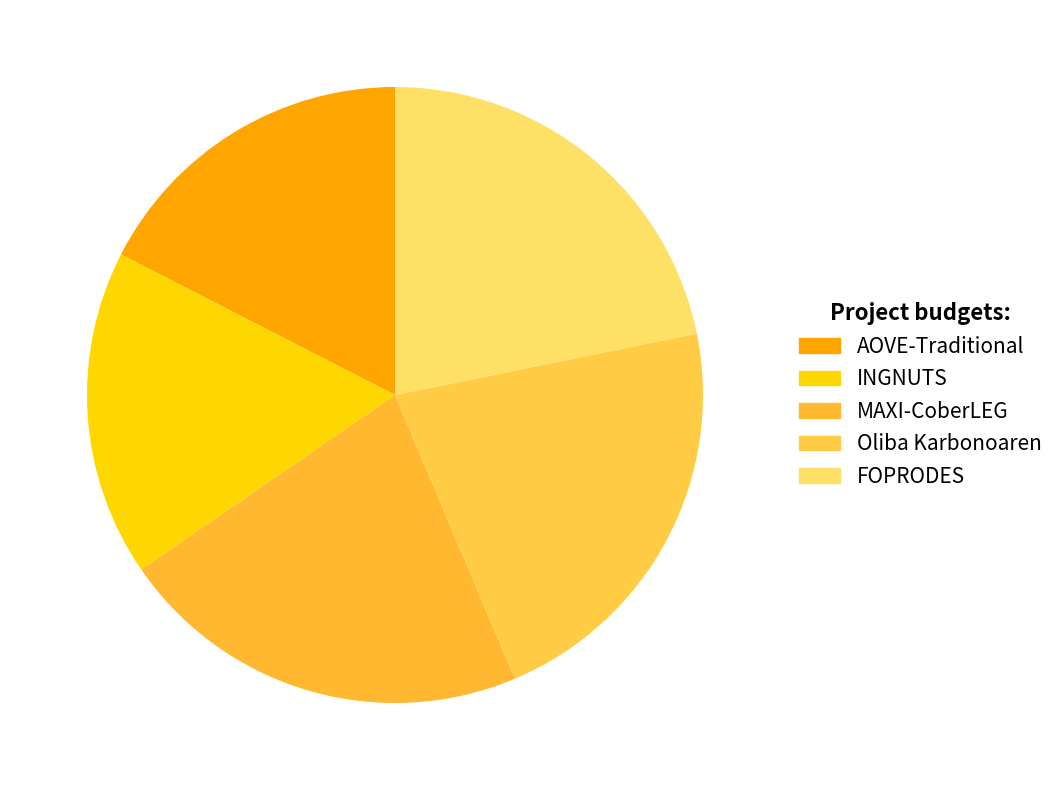

Does AOVE-Traditional account for over 50% of the chart?

No